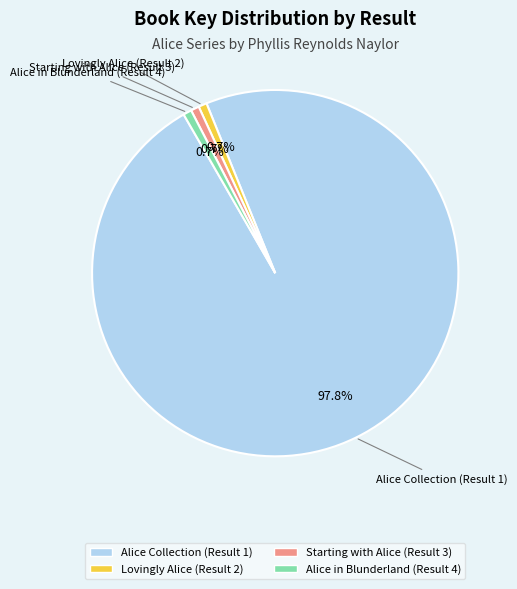

What is the ratio of the value at Alice Collection (Result 1) to the value at Lovingly Alice (Result 2)?

132.8